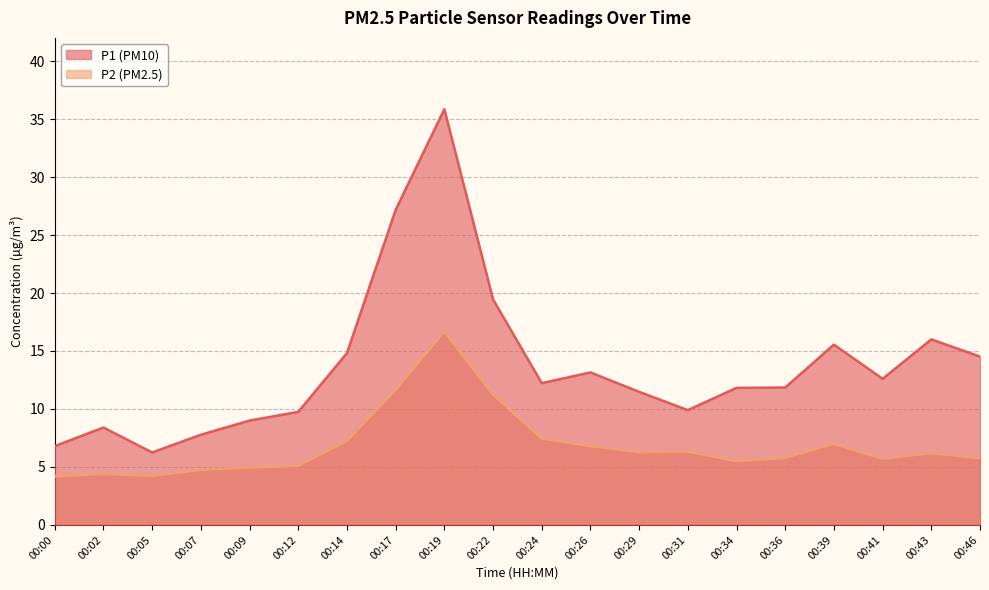

What is the sum of all P2 values?

137.2